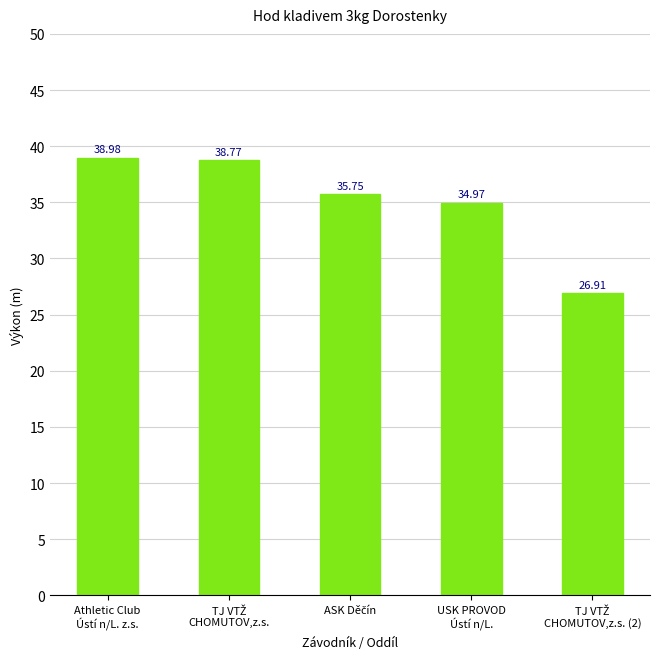

Which label corresponds to the largest value in the chart?

Athletic Club
Ústí n/L. z.s.